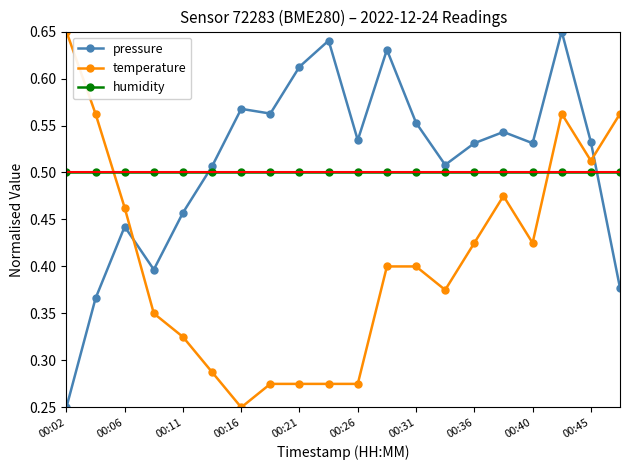

True or false: temperature and pressure cross at least once.

True